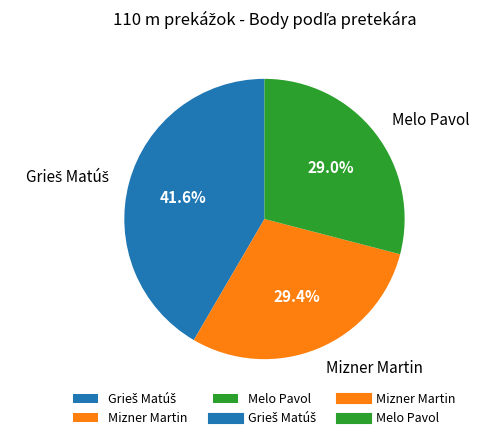

Combined, what portion of the pie is Melo Pavol and Mizner Martin?

58.4%